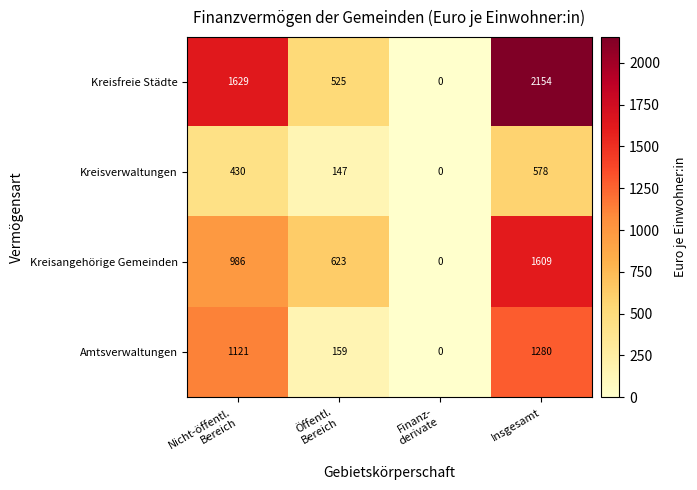

What is the difference between the maximum and minimum values in the Kreisfreie Städte series?

2154